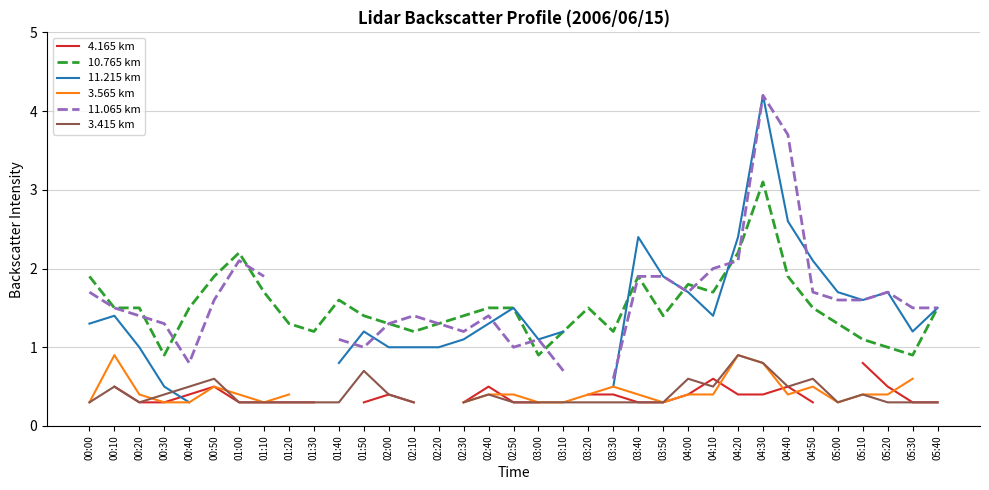

At which category does 11.065 km reach its first local valley?

00:40